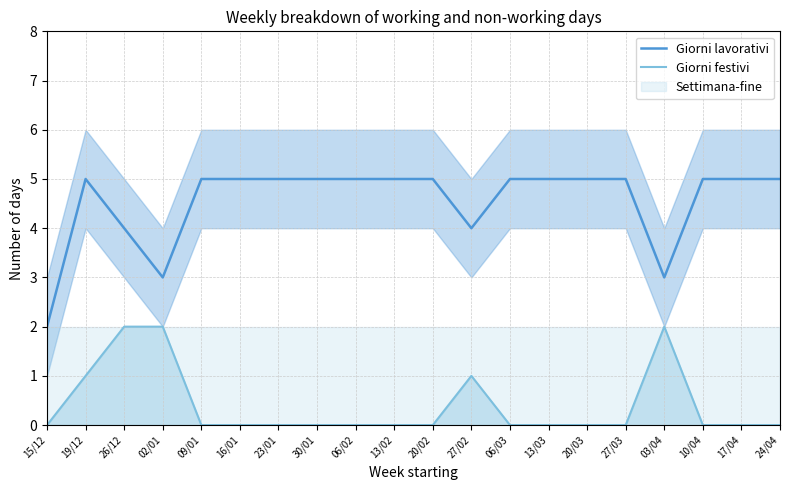

What is the label of the 19th point from the left?

17/04